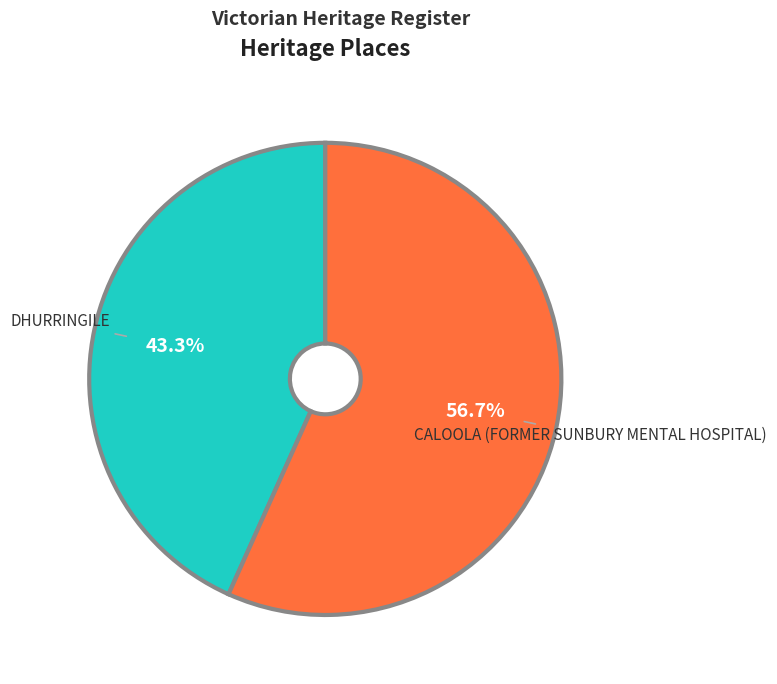

How many slices are in this pie chart?

2